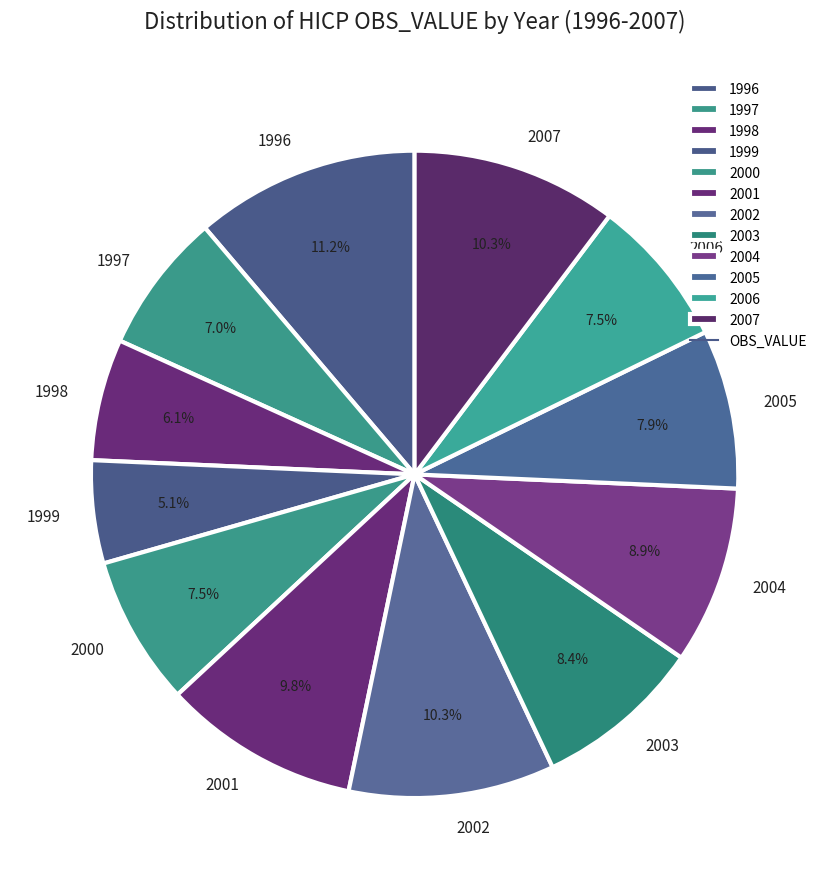

How much of the chart is everything except 2004?

91.1%